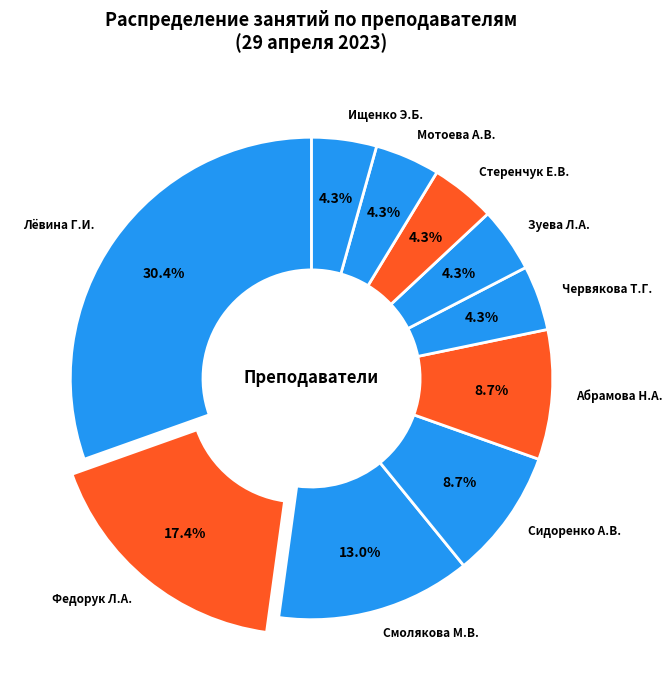

Approximately how many times larger is the value at Мотоева А.В. compared to Ищенко Э.Б.?

1.0